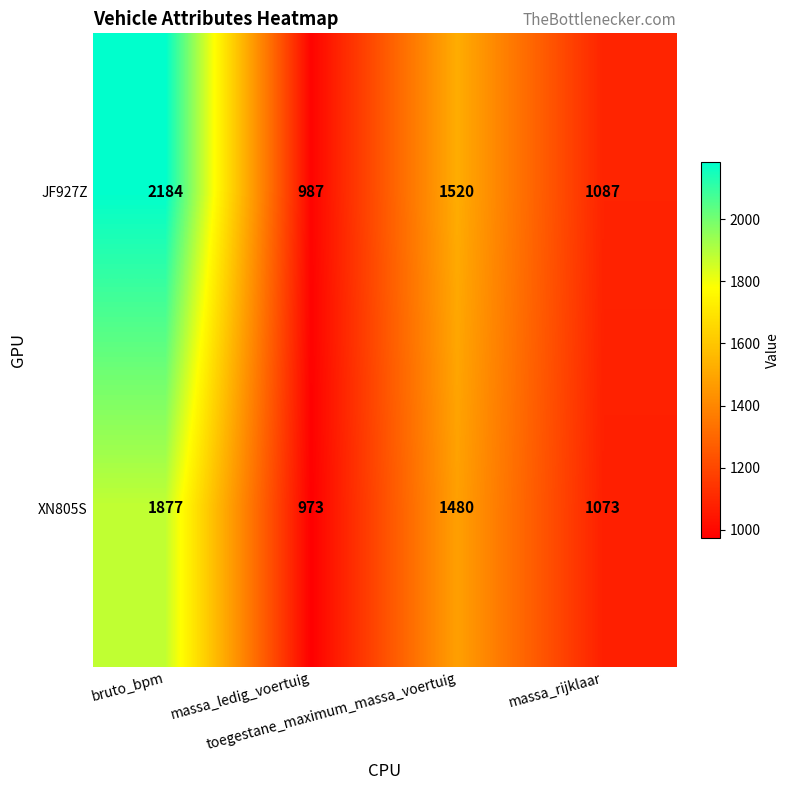

Which series has the widest spread of values?

JF927Z